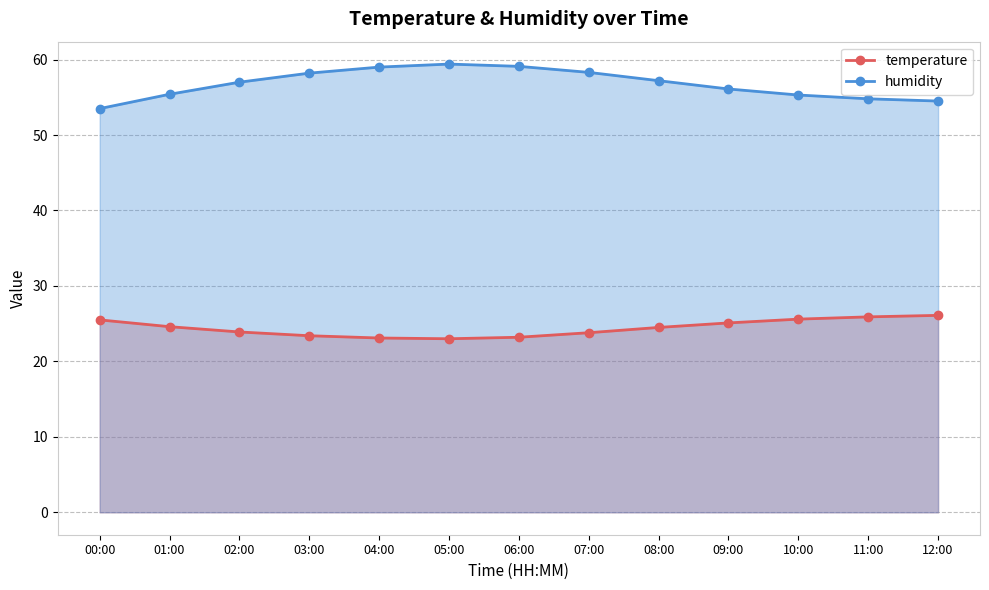

How many values in the humidity series exceed 57?

6